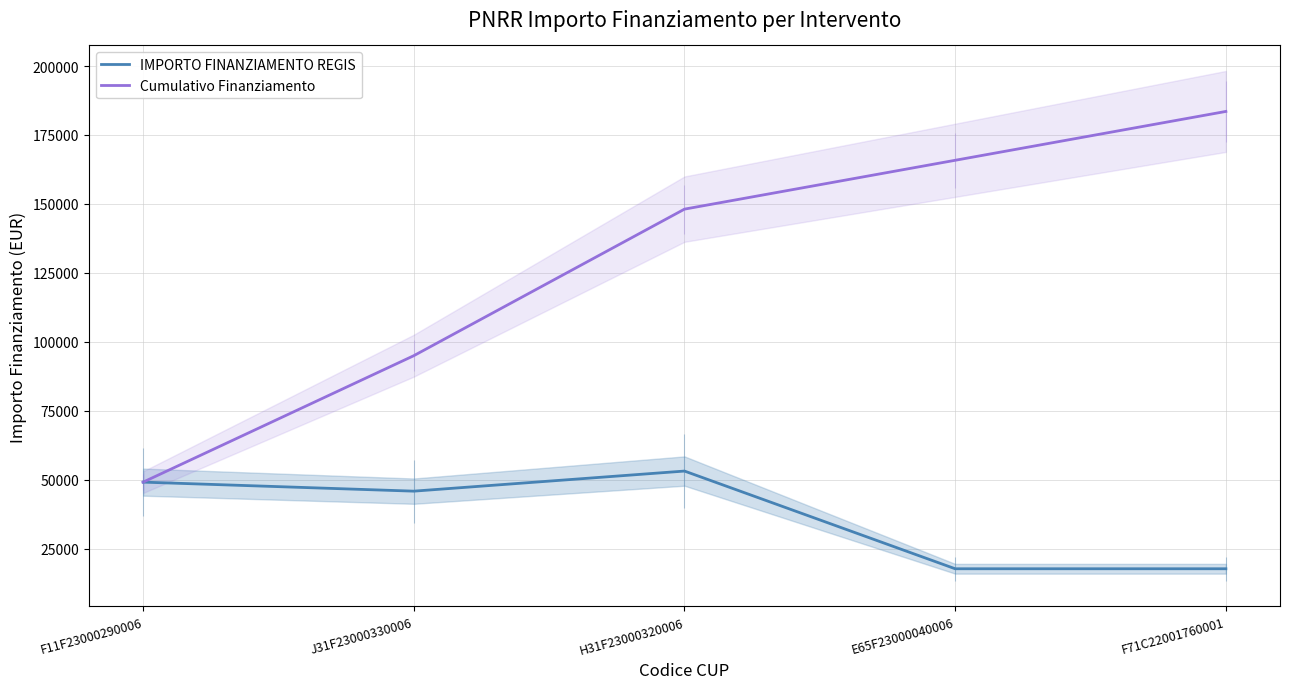

Which series changed the most between H31F23000320006 and F71C22001760001?

IMPORTO FINANZIAMENTO REGIS